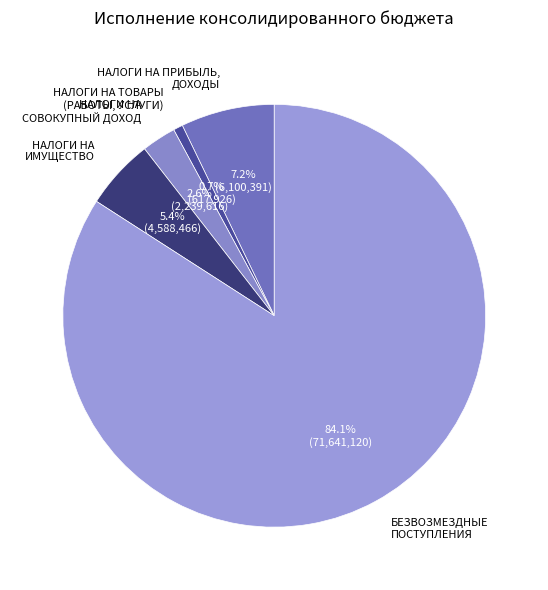

To the nearest percent, what is the difference between the НАЛОГИ НА ТОВАРЫ (РАБОТЫ, УСЛУГИ) and НАЛОГИ НА СОВОКУПНЫЙ ДОХОД slice percentages?

2%